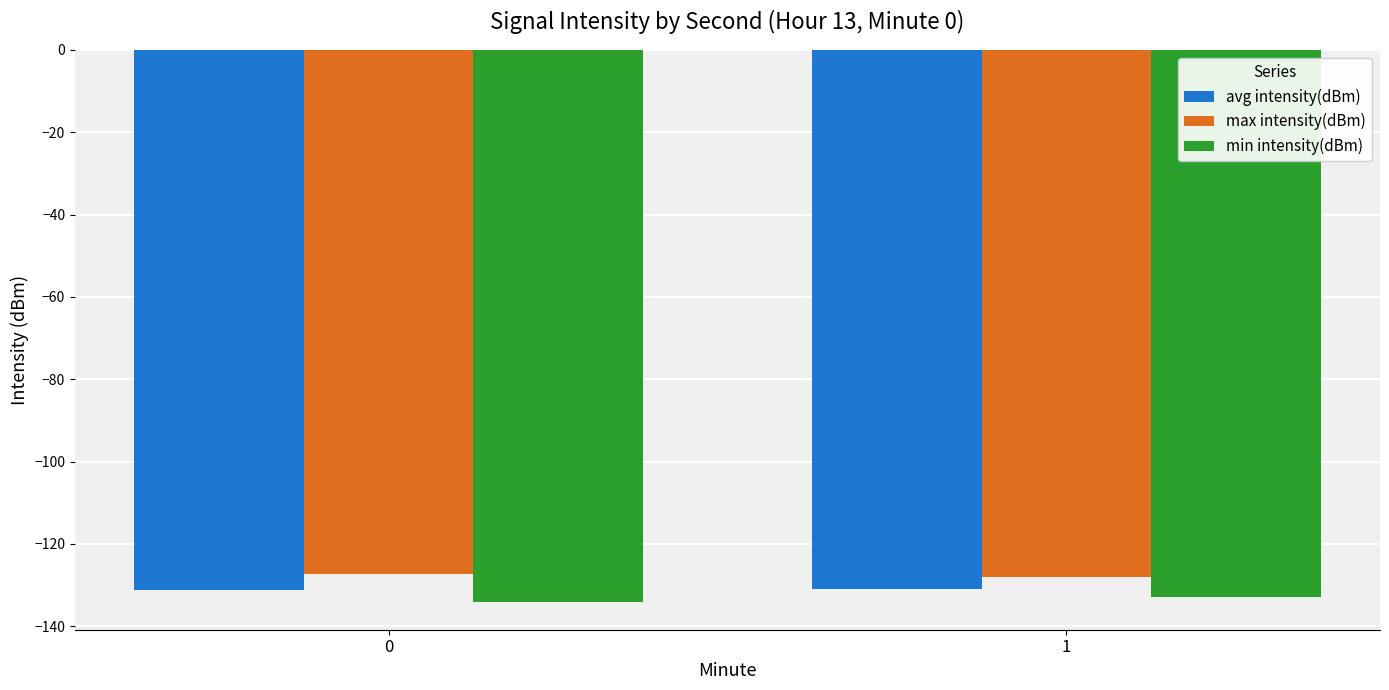

Rank the series by their maximum value, from highest to lowest.

max intensity(dBm), avg intensity(dBm), min intensity(dBm)